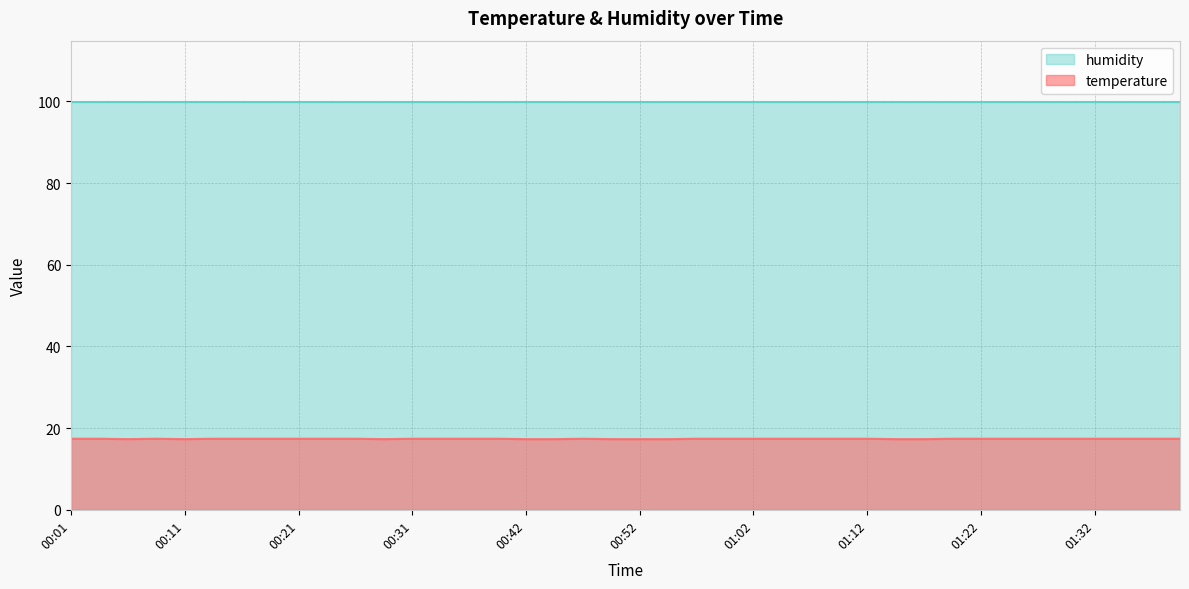

Is it true that the value at 01:10 is 17.4?

True